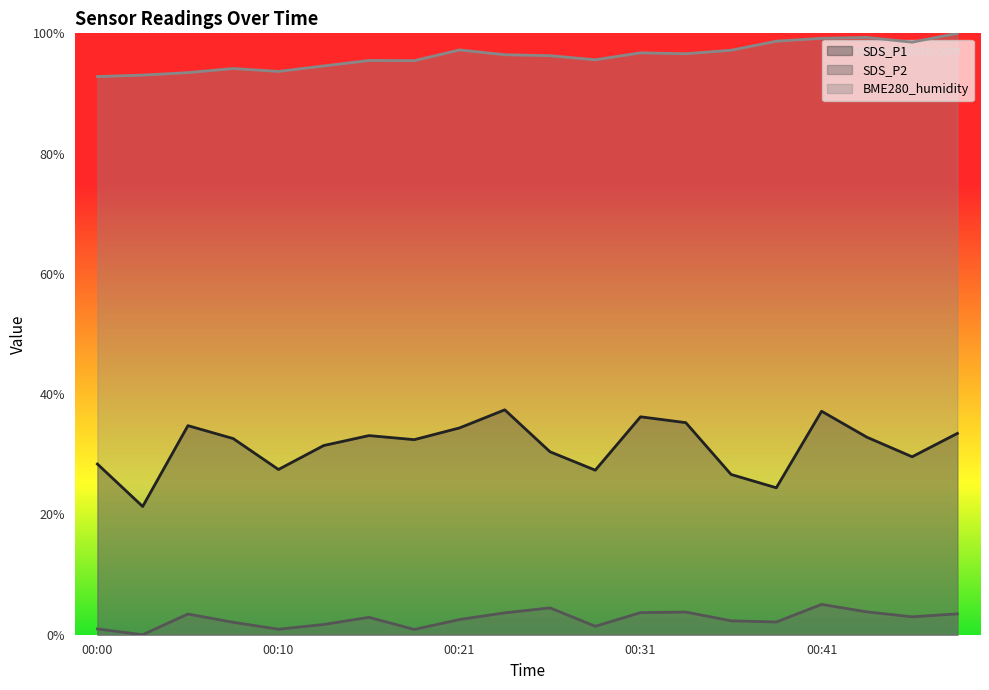

Does the chart display data point markers on the line(s)?

No